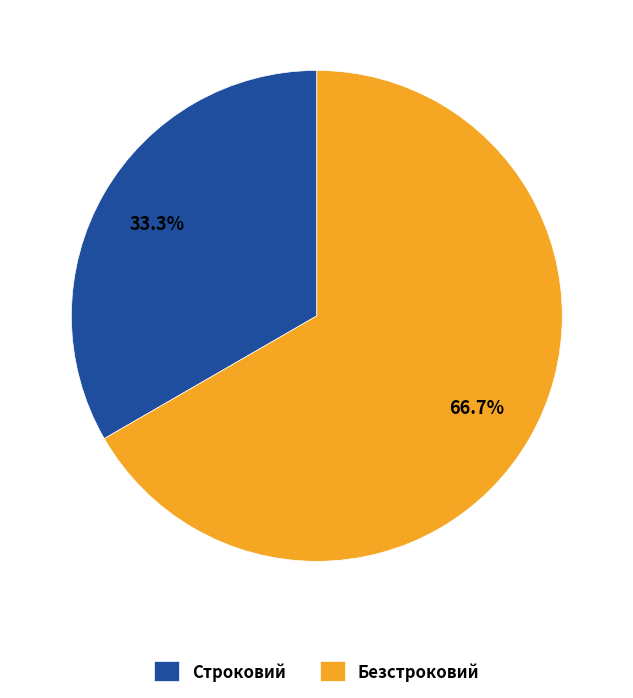

Is it true that Безстроковий is 67% of the pie?

True